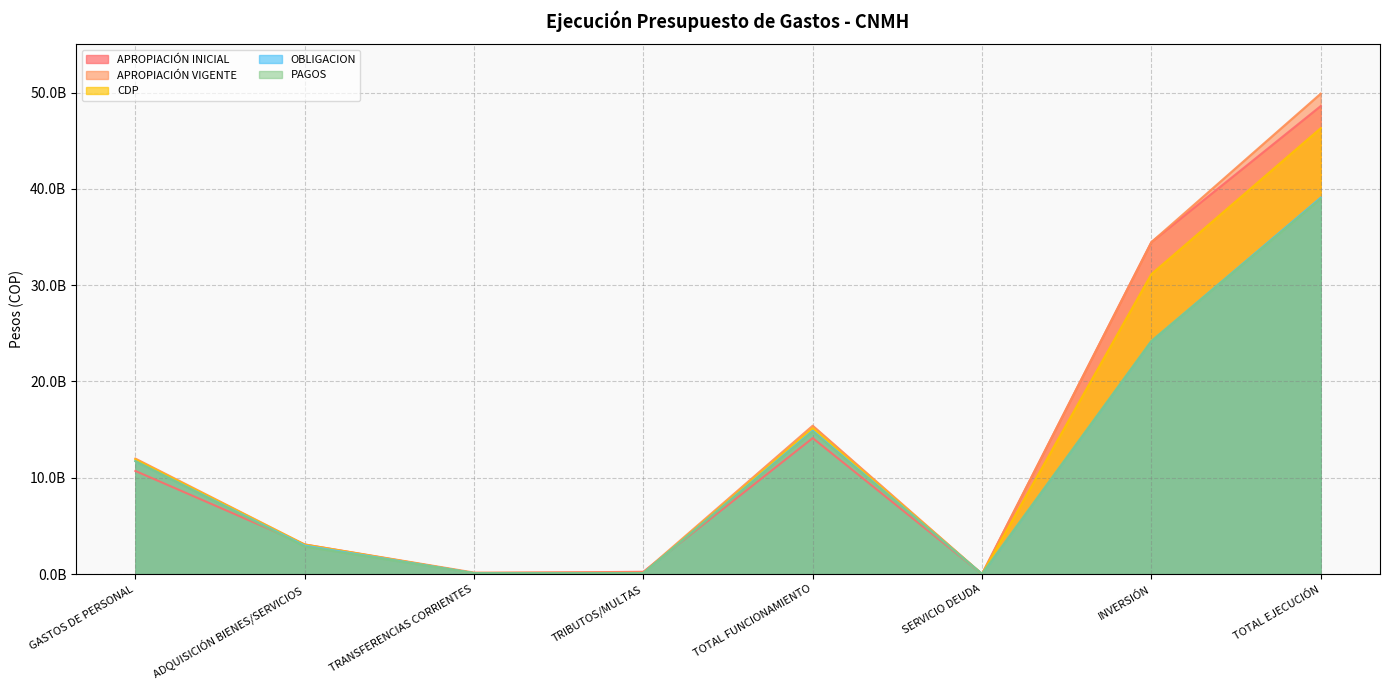

What is the highest value of the CDP series?

46300293511.3